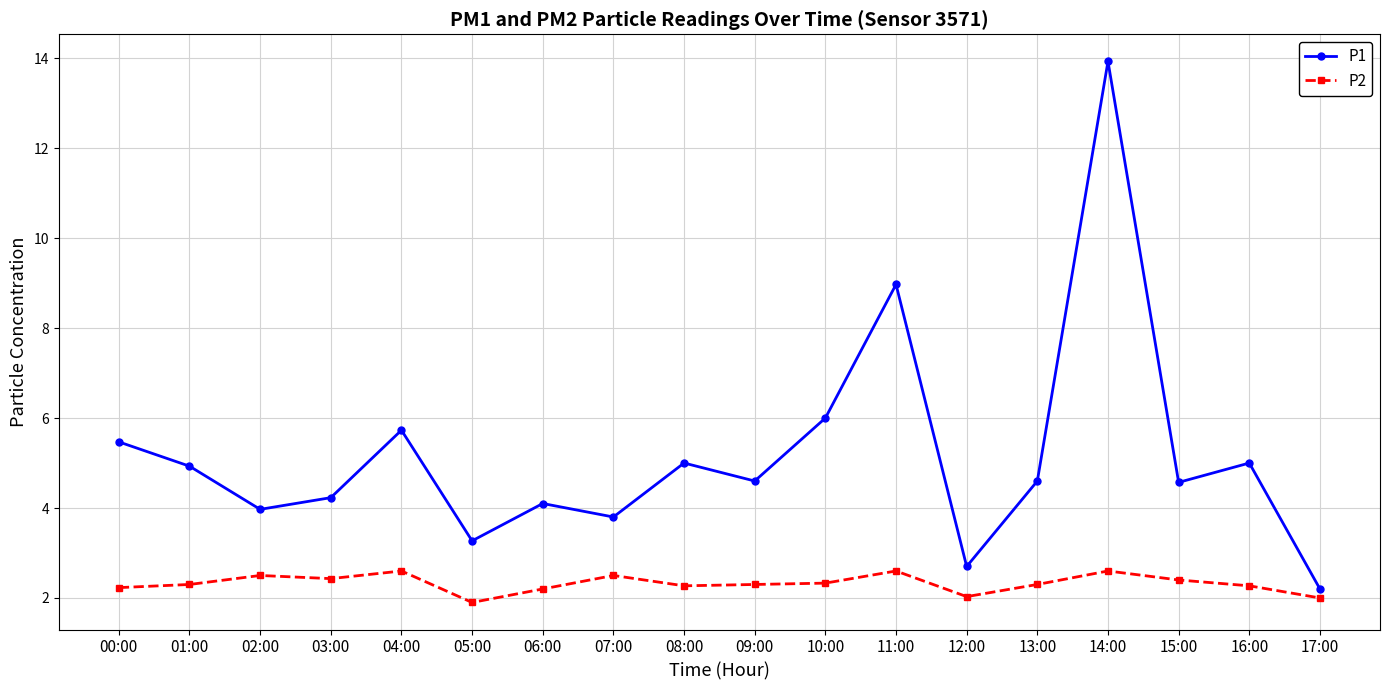

What is the sum of all P2 values?

41.8